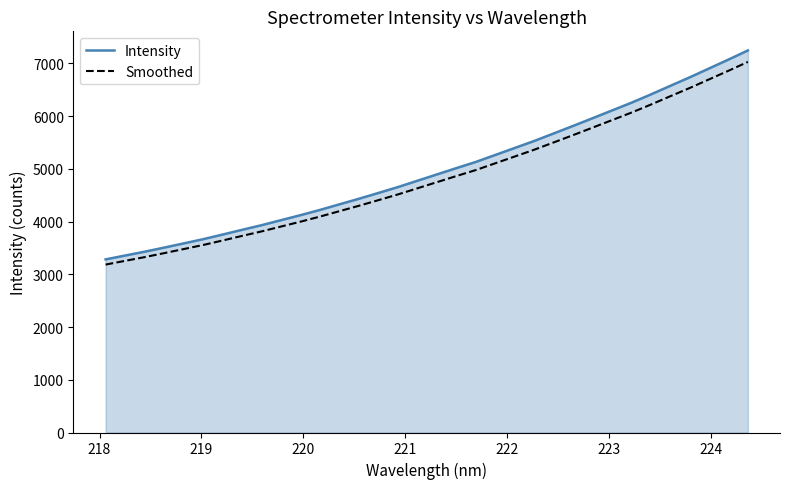

What is the difference between the maximum and minimum values in the Smoothed series?

3842.4